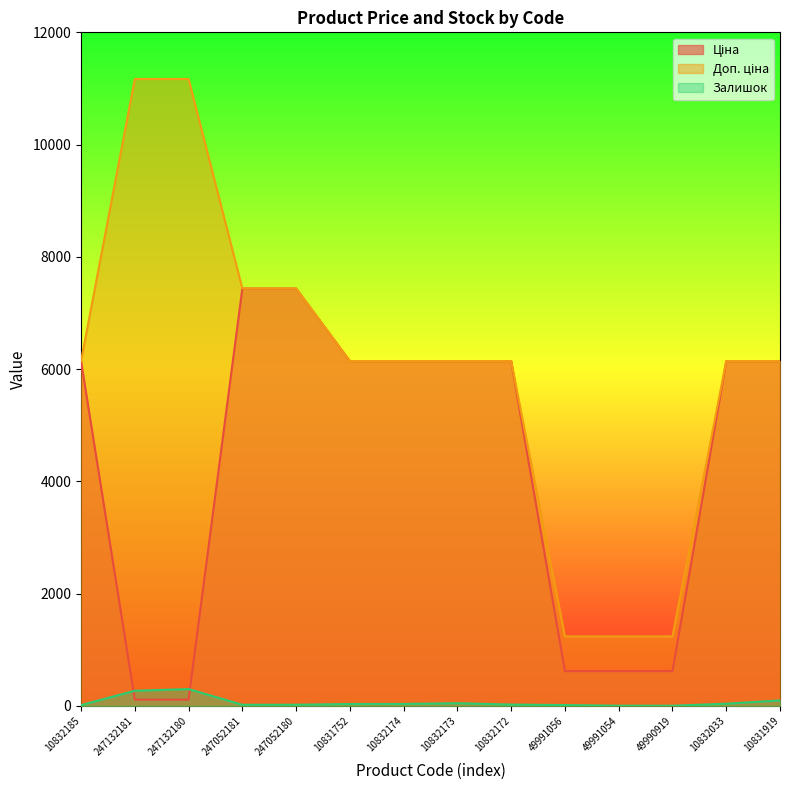

The Залишок series shows 4.3 at 247052181. True or false?

False